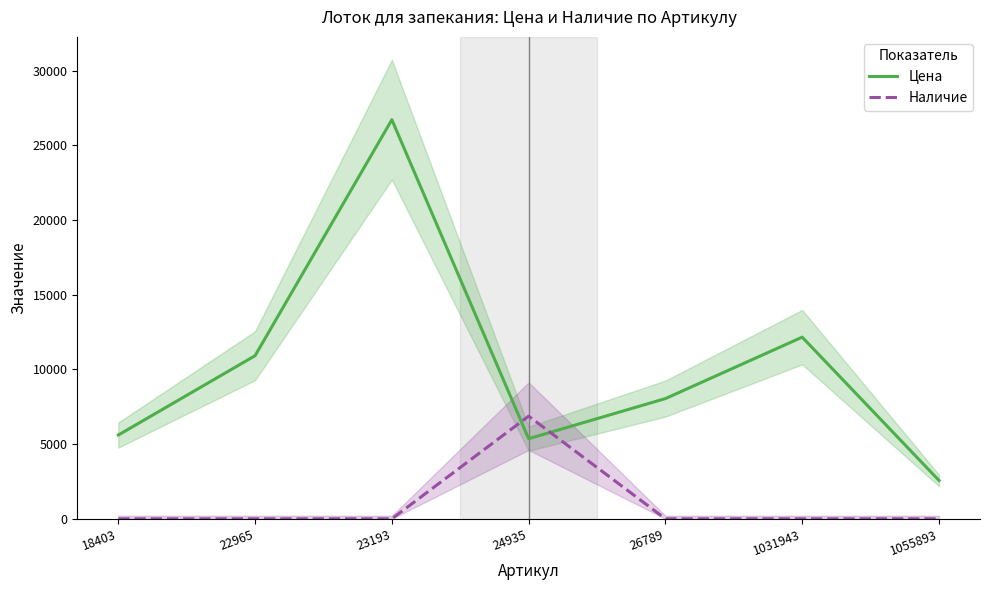

Which series has the largest total across all categories?

Цена